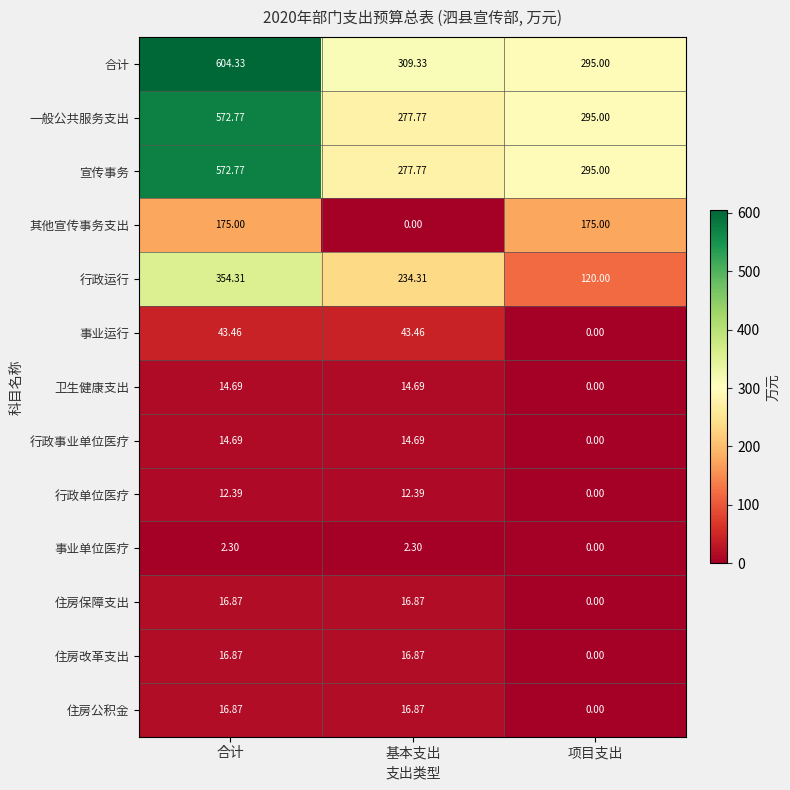

Which series has the largest range (max minus min)?

合计